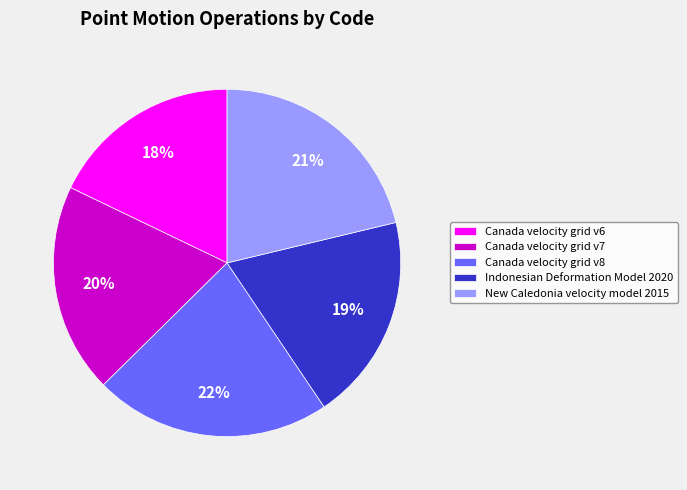

Do New Caledonia velocity model 2015 and Canada velocity grid v6 together represent more than half of the pie?

No